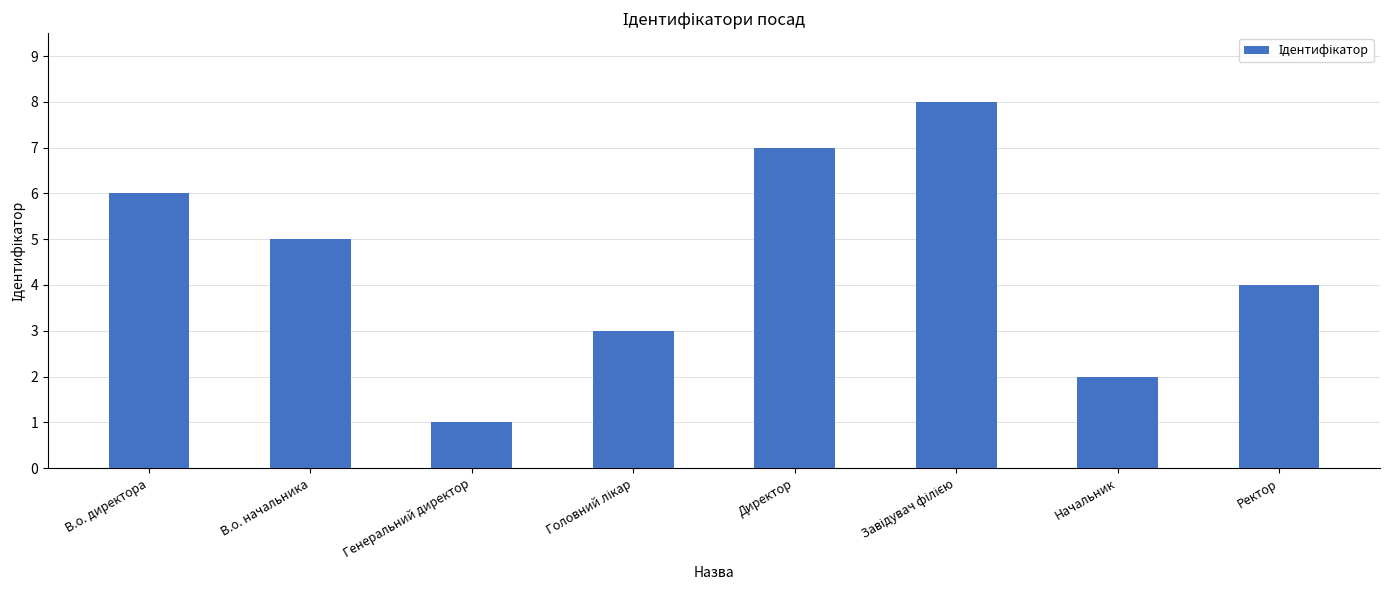

What is the difference between the maximum and second lowest values?

6